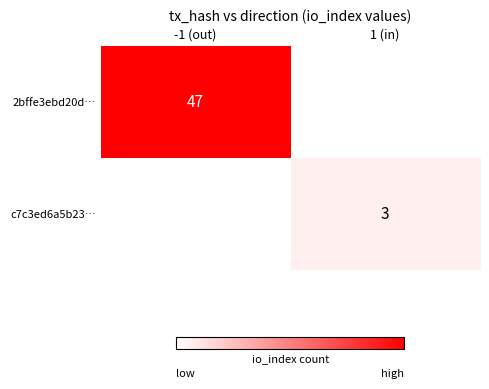

Is the value of 2bffe3ebd20d… at -1 (out) greater than the value of c7c3ed6a5b23… at 1 (in)?

Yes